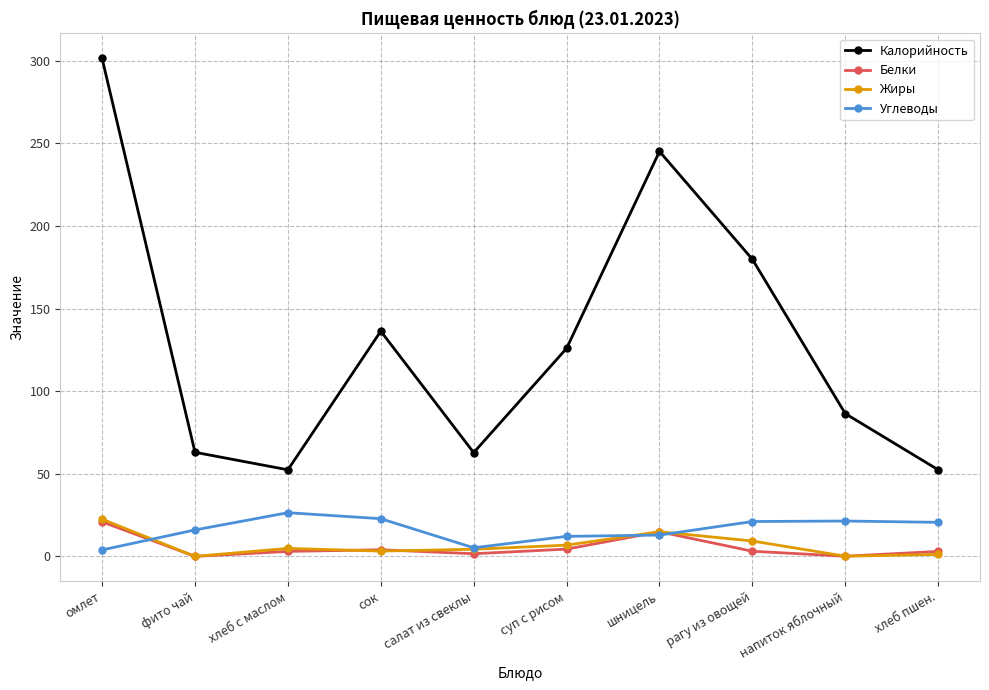

Is the value of Углеводы at напиток яблочный greater than the value of Жиры at хлеб пшен.?

Yes